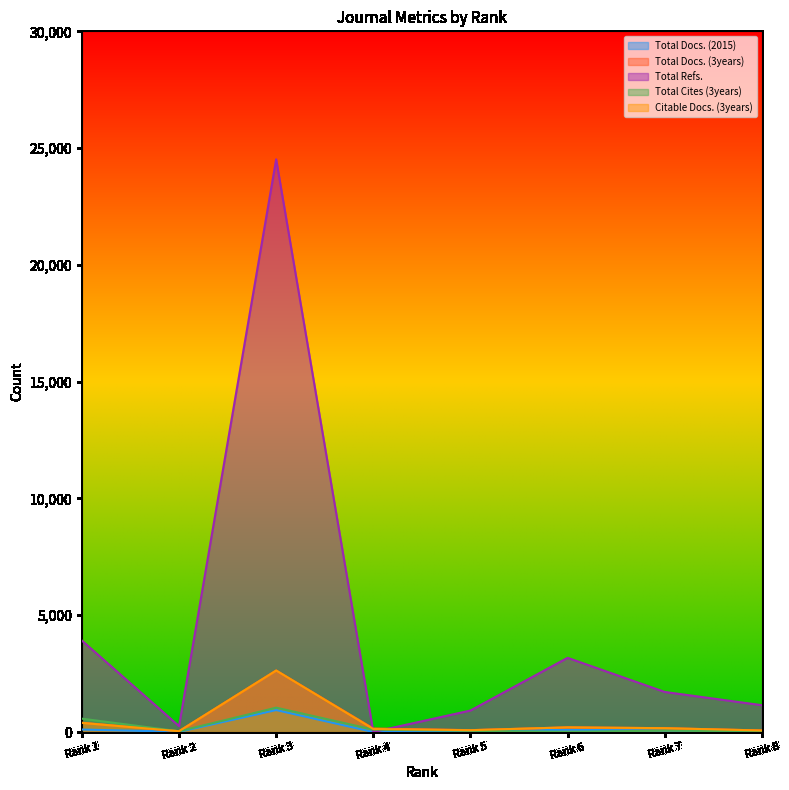

True or false: Total Refs. and Total Cites (3years) intersect in this chart.

True